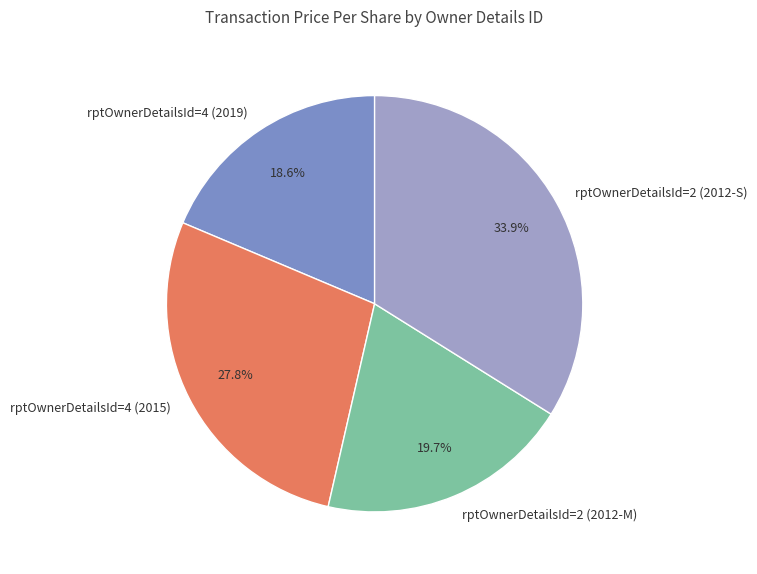

Is it true that rptOwnerDetailsId=4 (2019) is 29% of the pie?

False